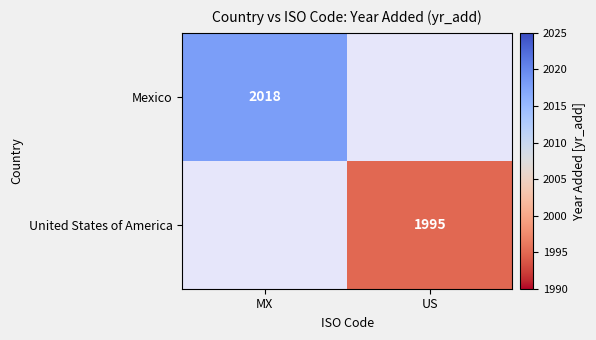

The value of United States of America at US is 3539. True or false?

False